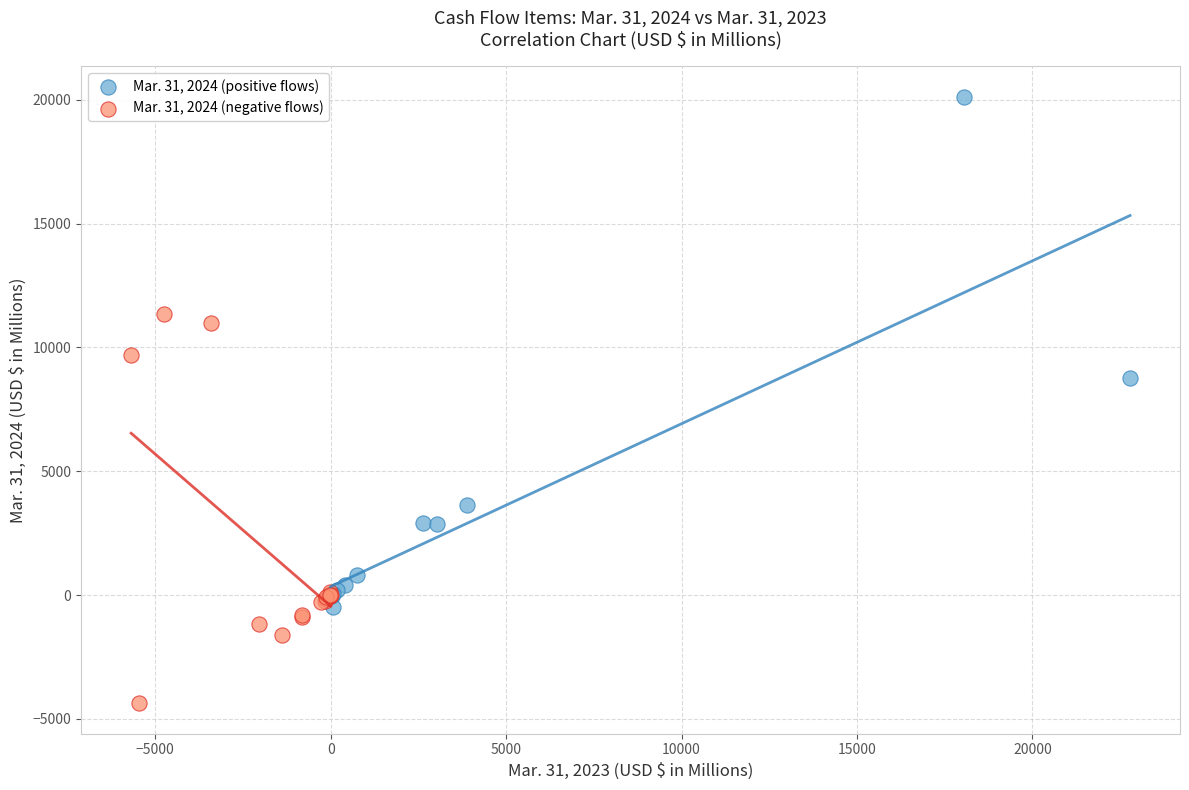

Which series contains the highest Y value?

Mar. 31, 2024 (positive flows)